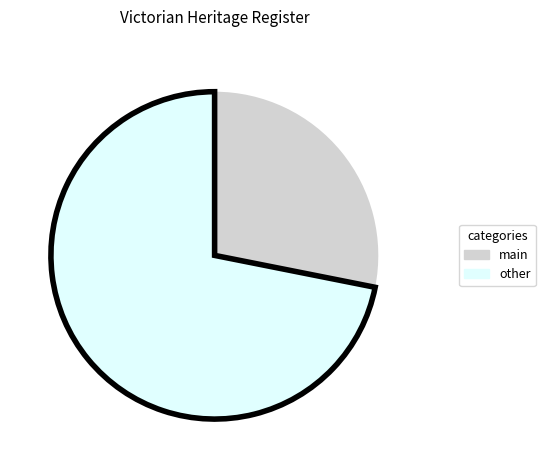

Does any single category account for the majority?

Yes